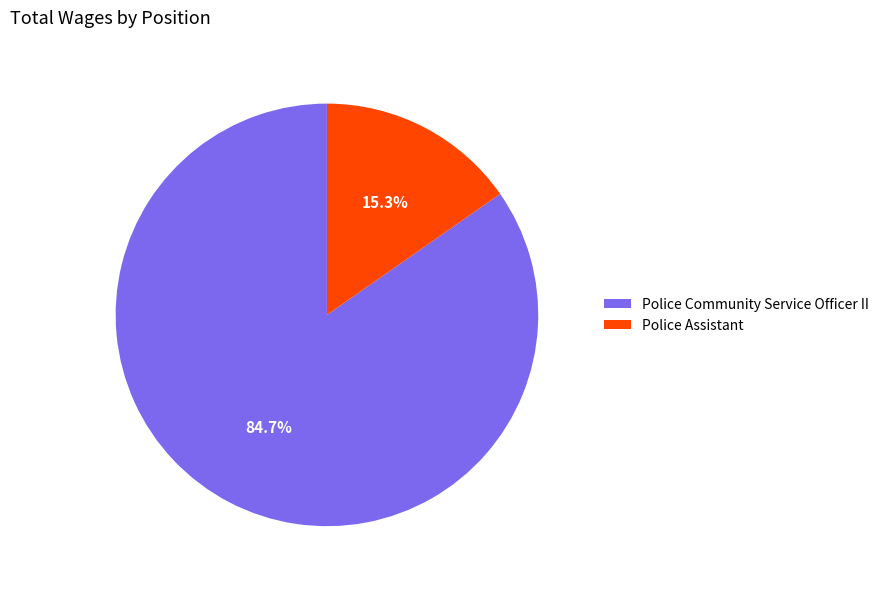

Is there any slice that represents more than half of the pie?

Yes